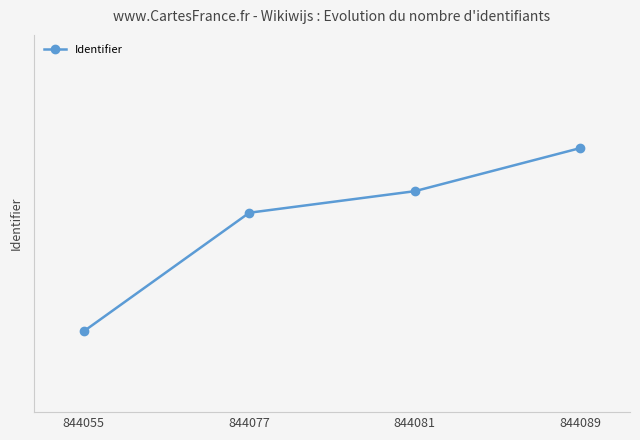

Is this an area chart (filled region under the line)?

No